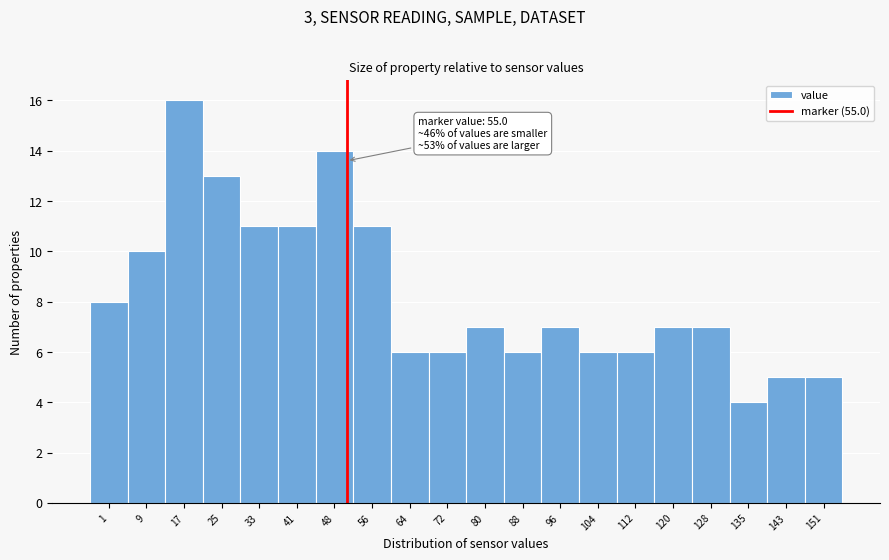

Reading left to right, list all the values displayed in this chart.

8	10	16	13	11	11	14	11	6	6	7	6	7	6	6	7	7	4	5	5